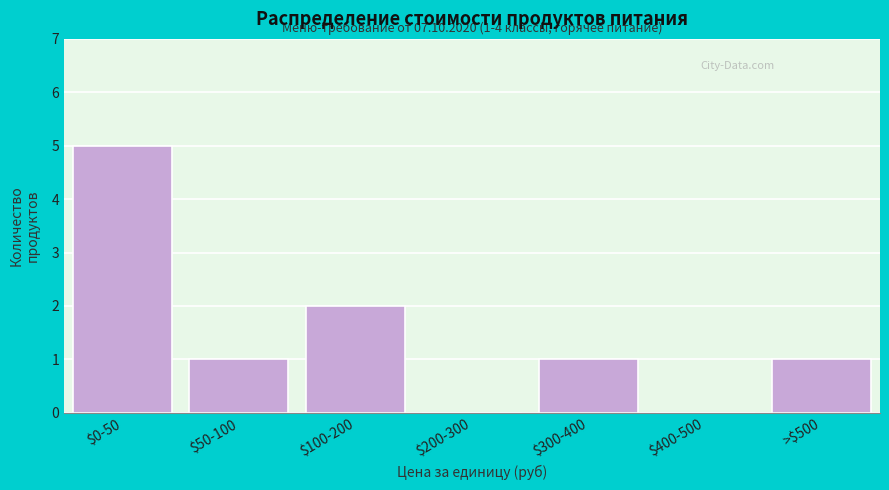

Is it true that the value at >$500 is 1?

True